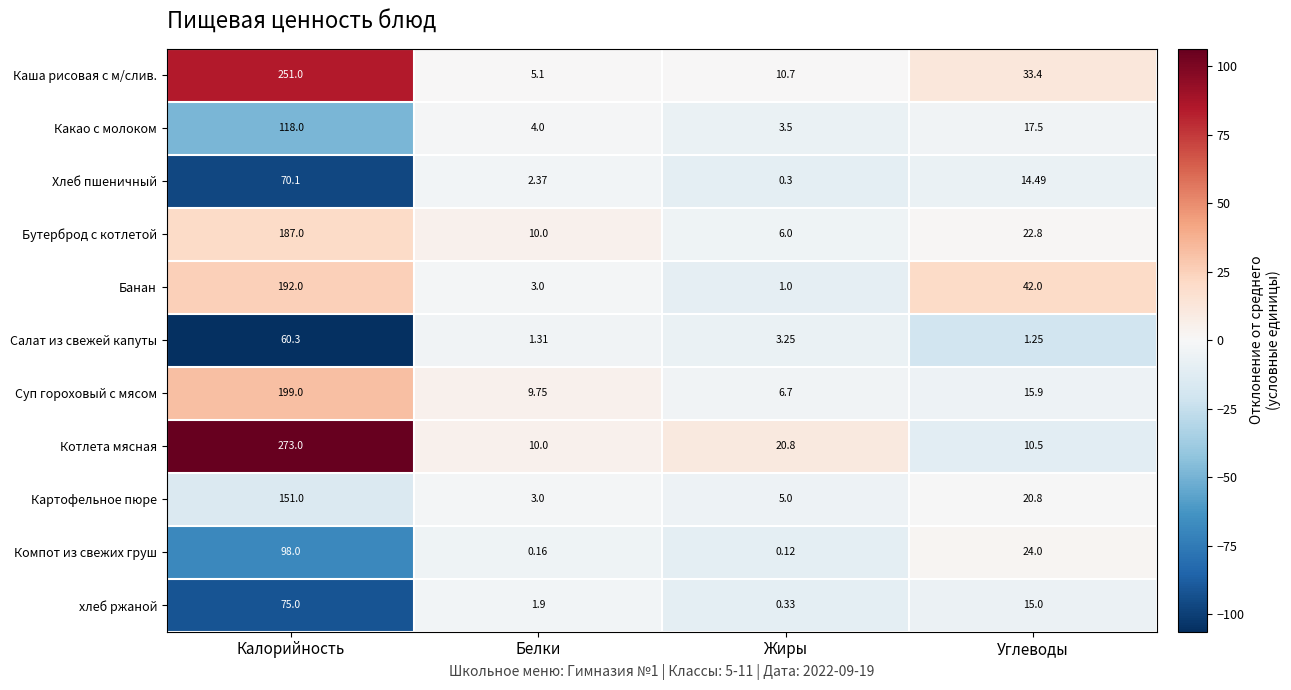

Where does the хлеб ржаной series first go above 15?

Калорийность